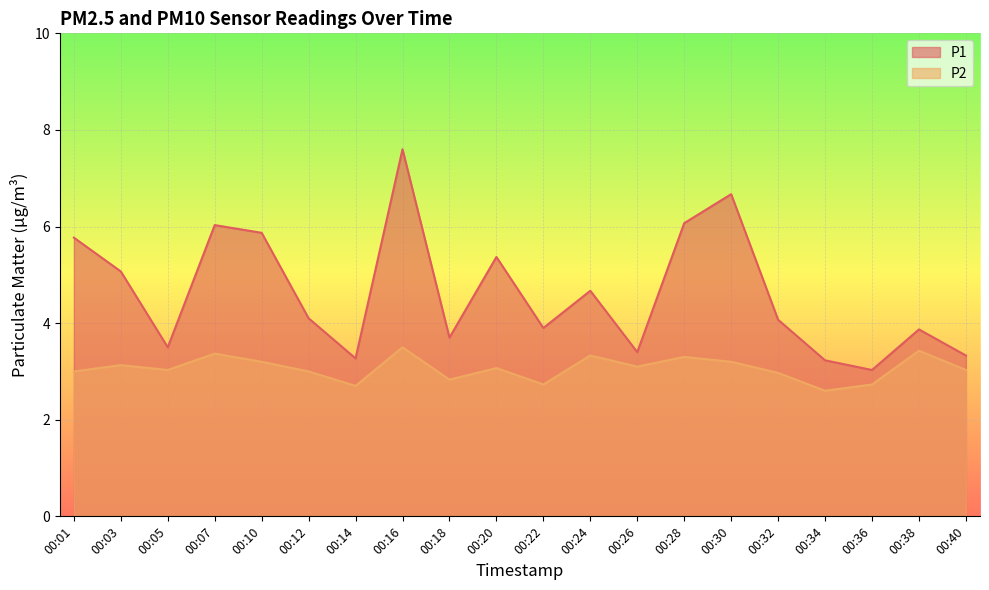

At how many categories does at least one series exceed 5?

8